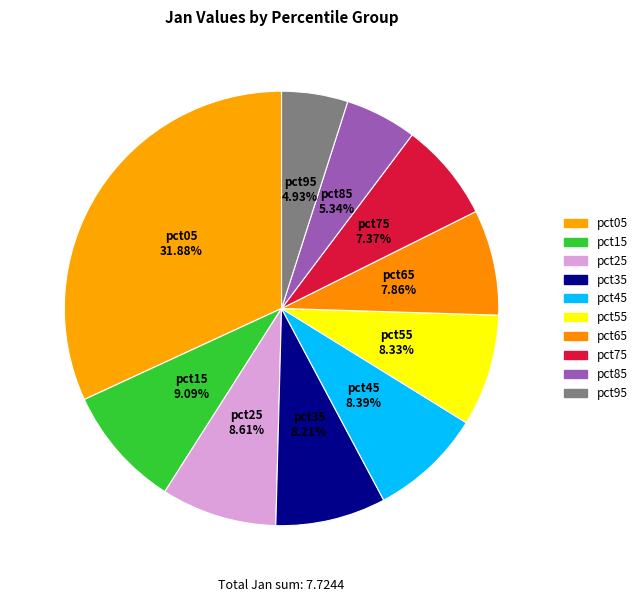

To the nearest percent, what portion does pct45 represent?

8%